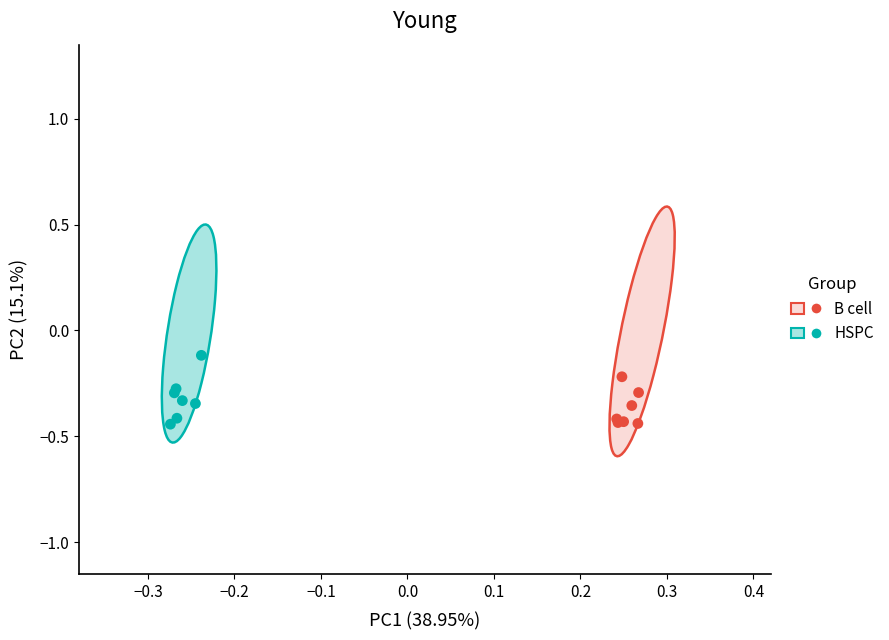

Which series has the widest spread of Y values?

HSPC